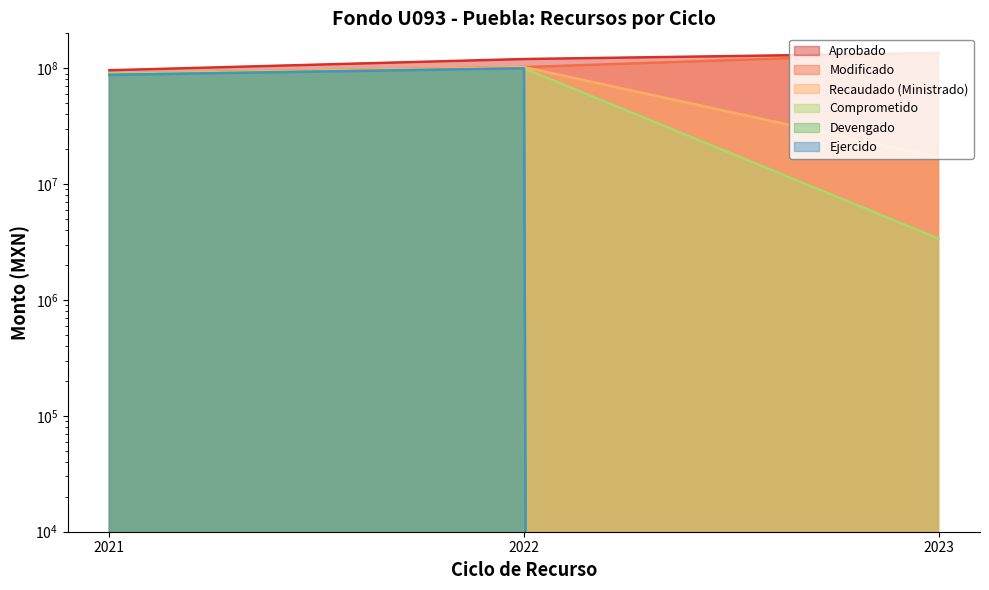

What is the difference between the maximum and minimum values in the Modificado series?

45252184.0